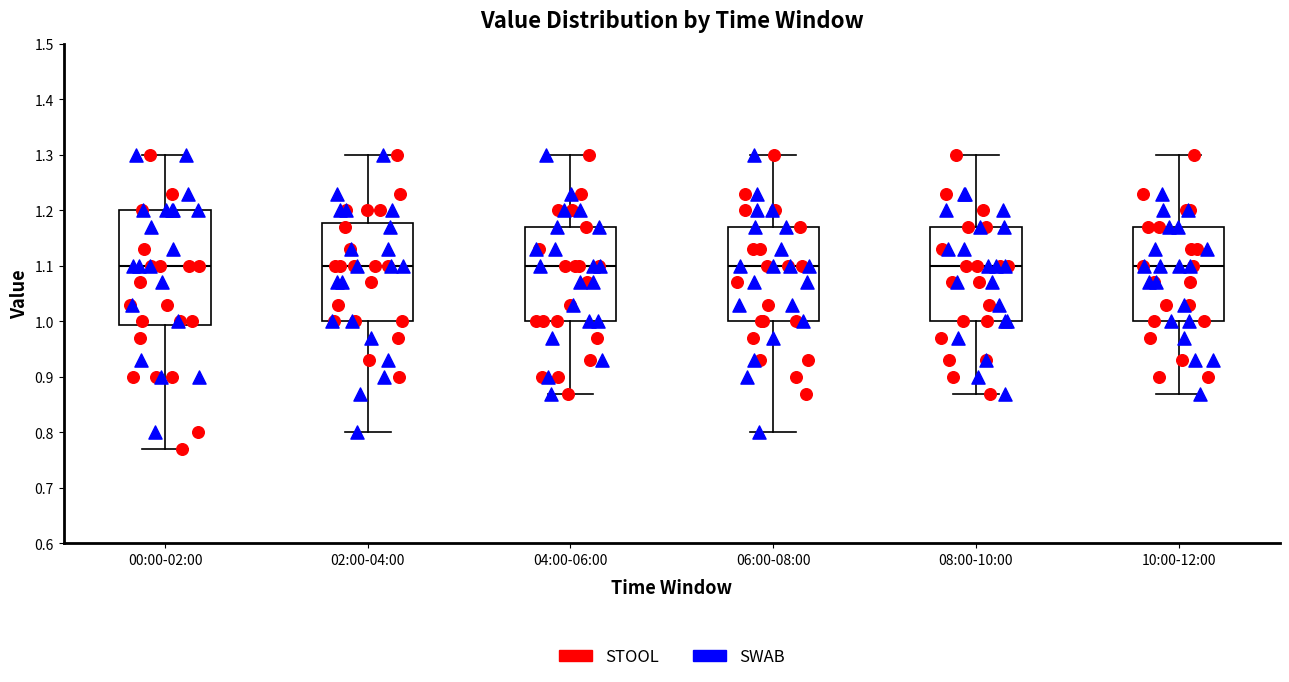

Reading left to right, read every box against the y-axis: the position of its median line, the range the box covers, and the ends of its whiskers. The values are not printed on the chart, so give them approximately, as read against the axis.

00:00-02:00: median 1.10, box 0.99 to 1.20, whiskers 0.77 to 1.30
02:00-04:00: median 1.10, box 1.00 to 1.18, whiskers 0.80 to 1.30
04:00-06:00: median 1.10, box 1.00 to 1.17, whiskers 0.87 to 1.30
06:00-08:00: median 1.10, box 1.00 to 1.17, whiskers 0.80 to 1.30
08:00-10:00: median 1.10, box 1.00 to 1.17, whiskers 0.87 to 1.30
10:00-12:00: median 1.10, box 1.00 to 1.17, whiskers 0.87 to 1.30